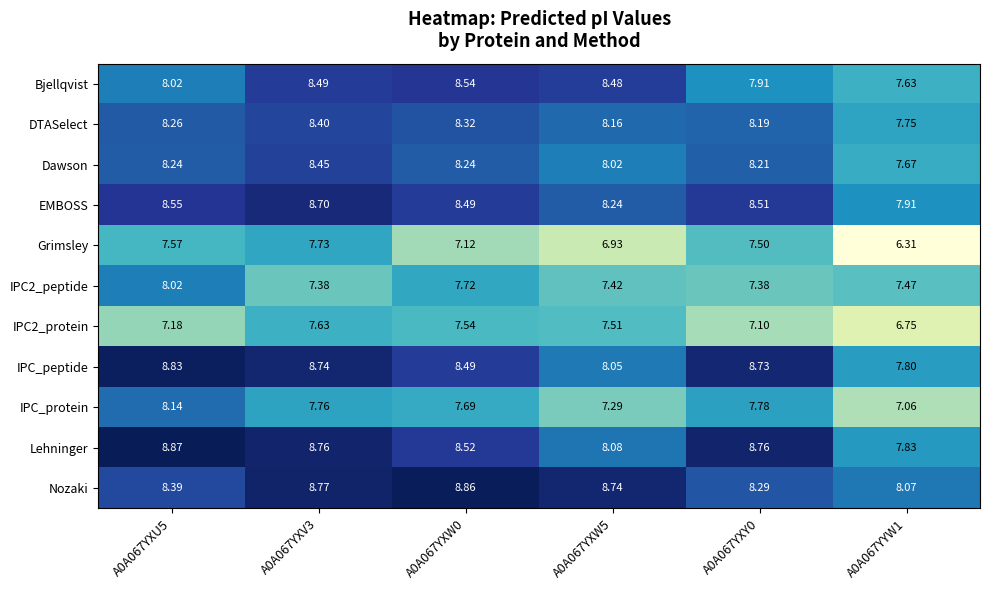

How many series are shown in this chart?

11